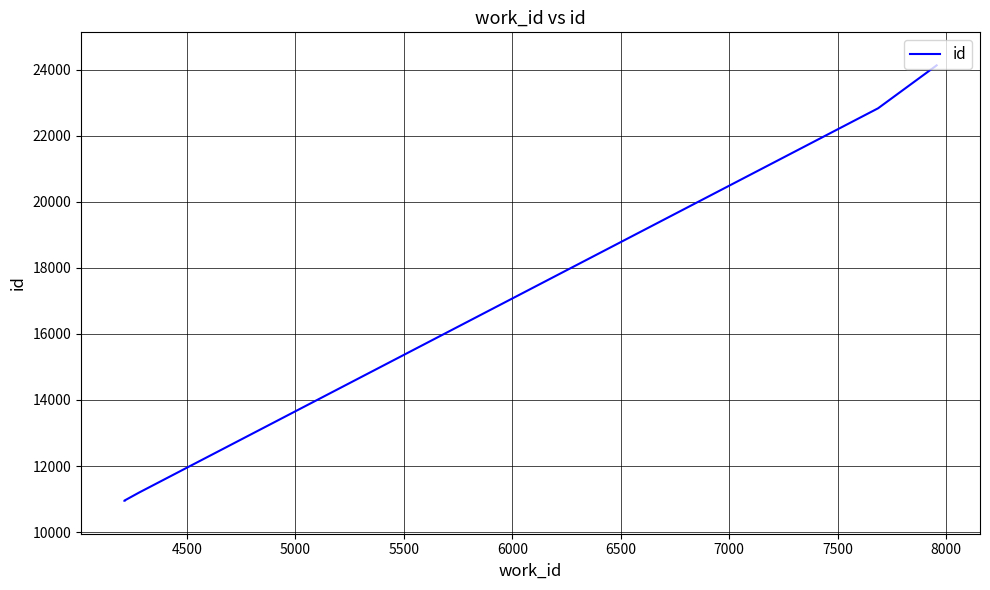

True or false: the data has more than 0 interior local peaks.

False